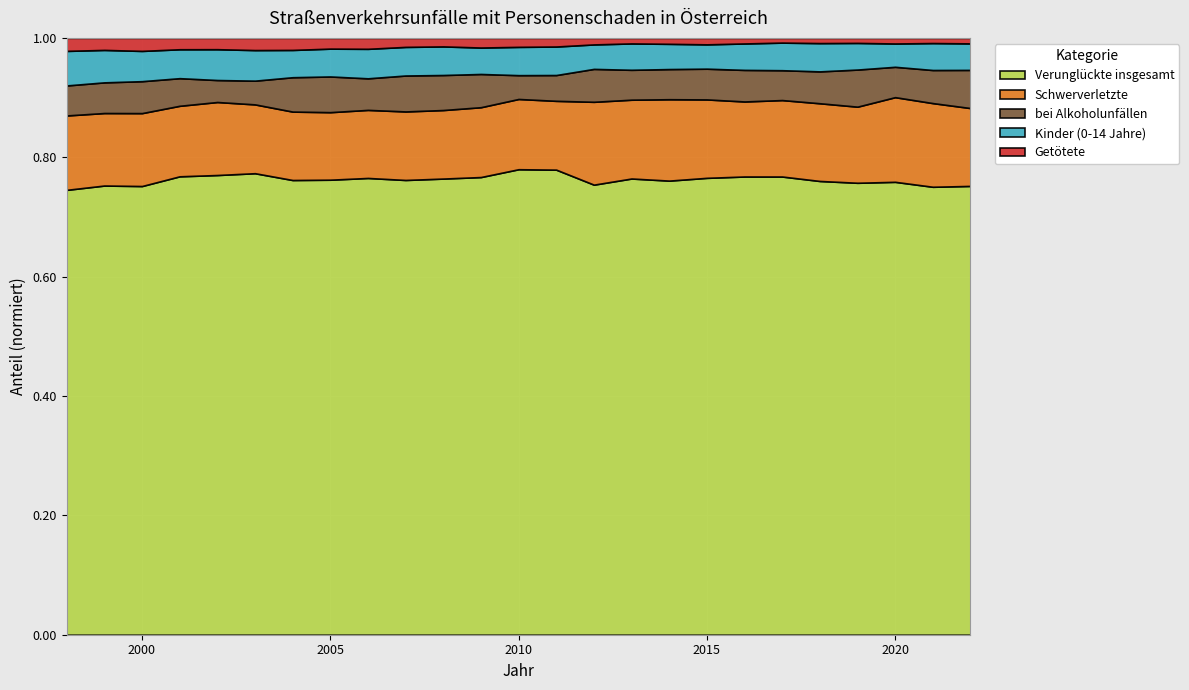

Read the Schwerverletzte value at 2013, to the nearest 100.

1600